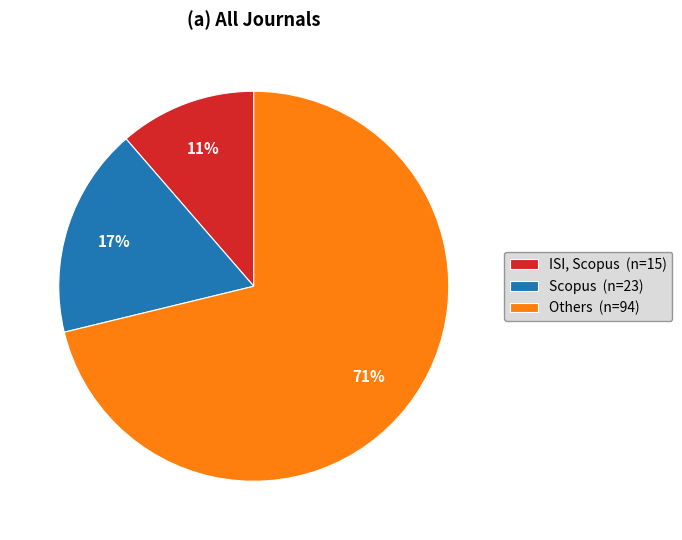

To the nearest percent, what is the average slice percentage?

33%